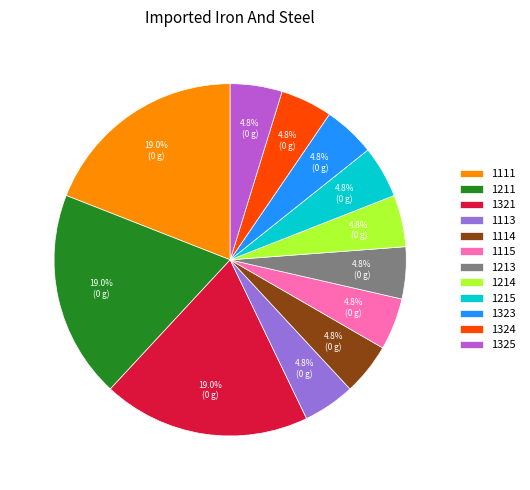

Does any single category account for the majority?

No